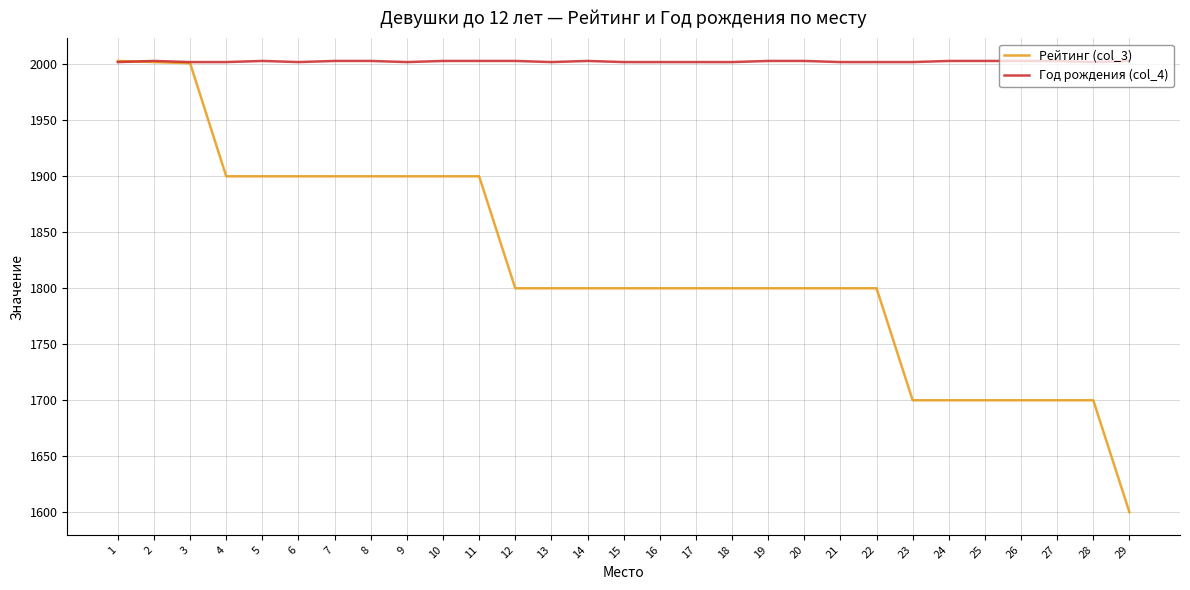

The Год рождения (col_4) series shows 3066 at 11. True or false?

False